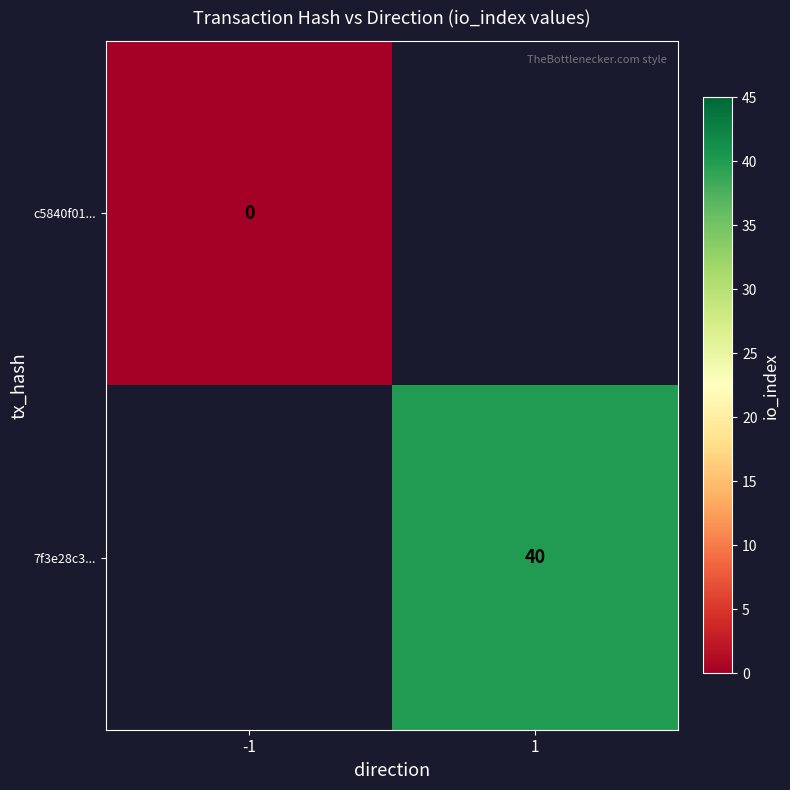

The value of 7f3e28c3... at 1 is 59. True or false?

False